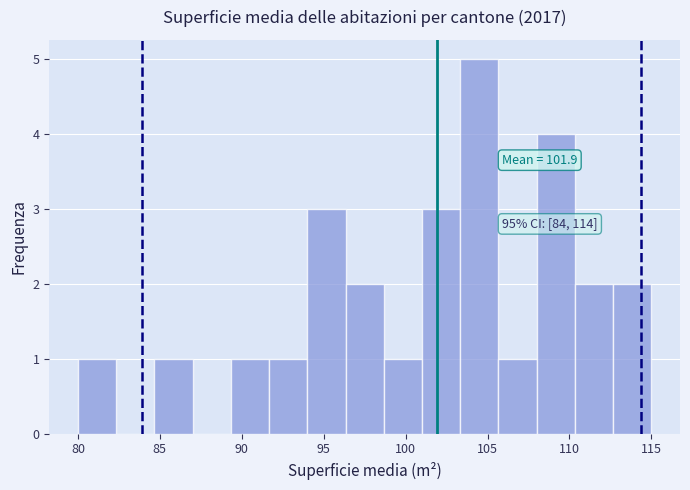

Which range on the x-axis has the tallest bar?

103.5 to 105.5